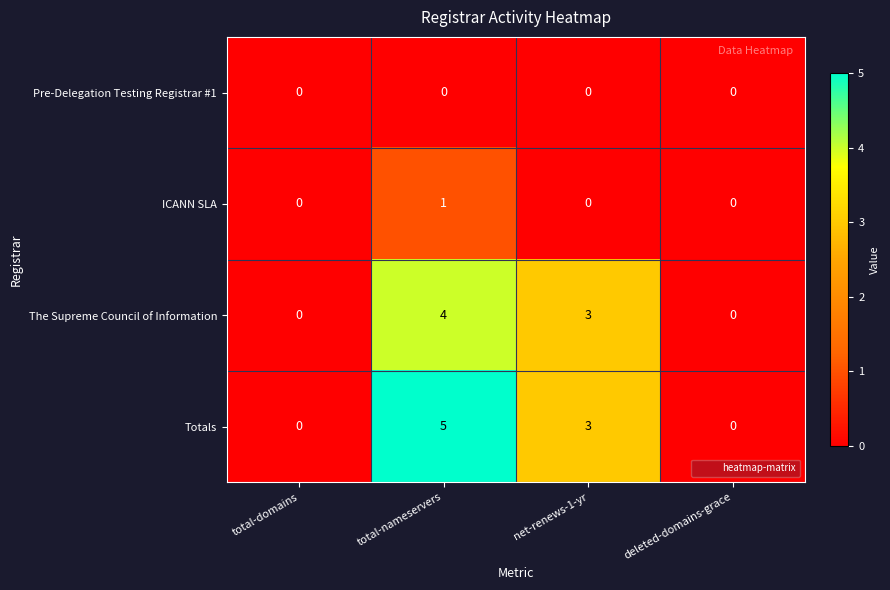

The value of The Supreme Council of Information at net-renews-1-yr is 3. True or false?

True